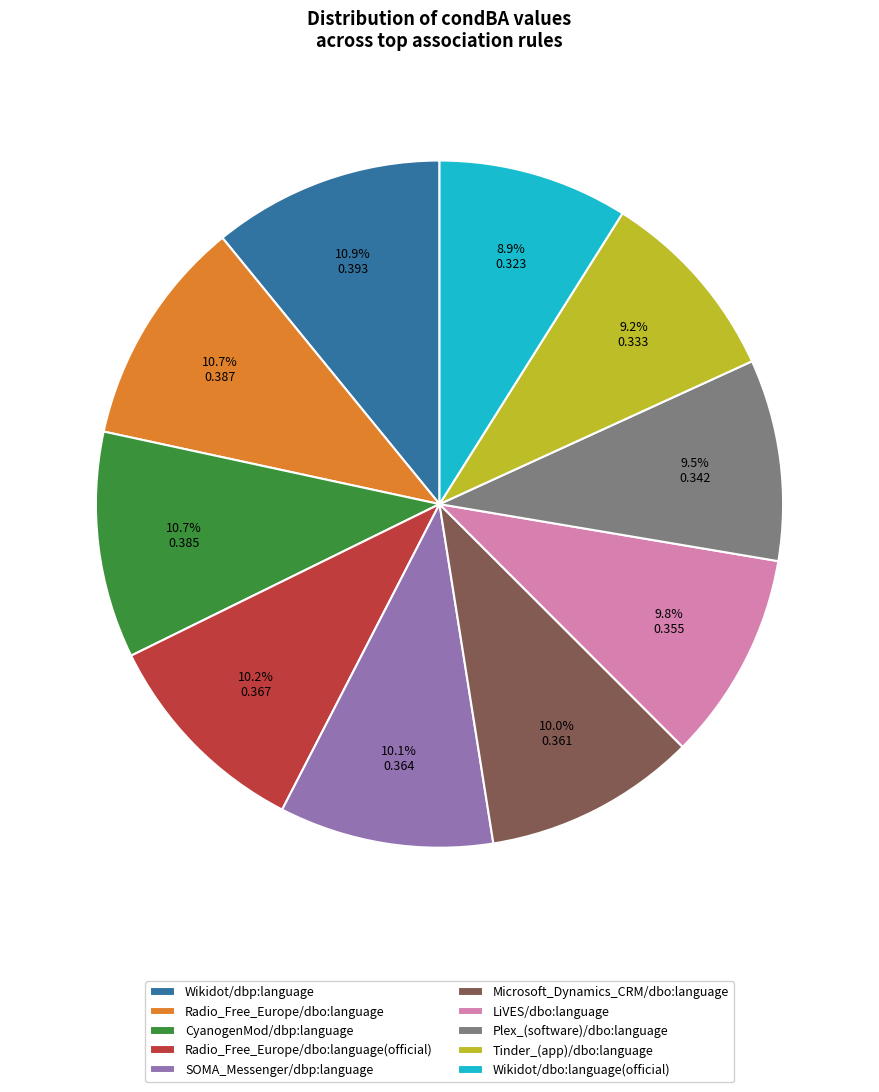

What percentage is NOT represented by CyanogenMod/dbp:language?

89.3%